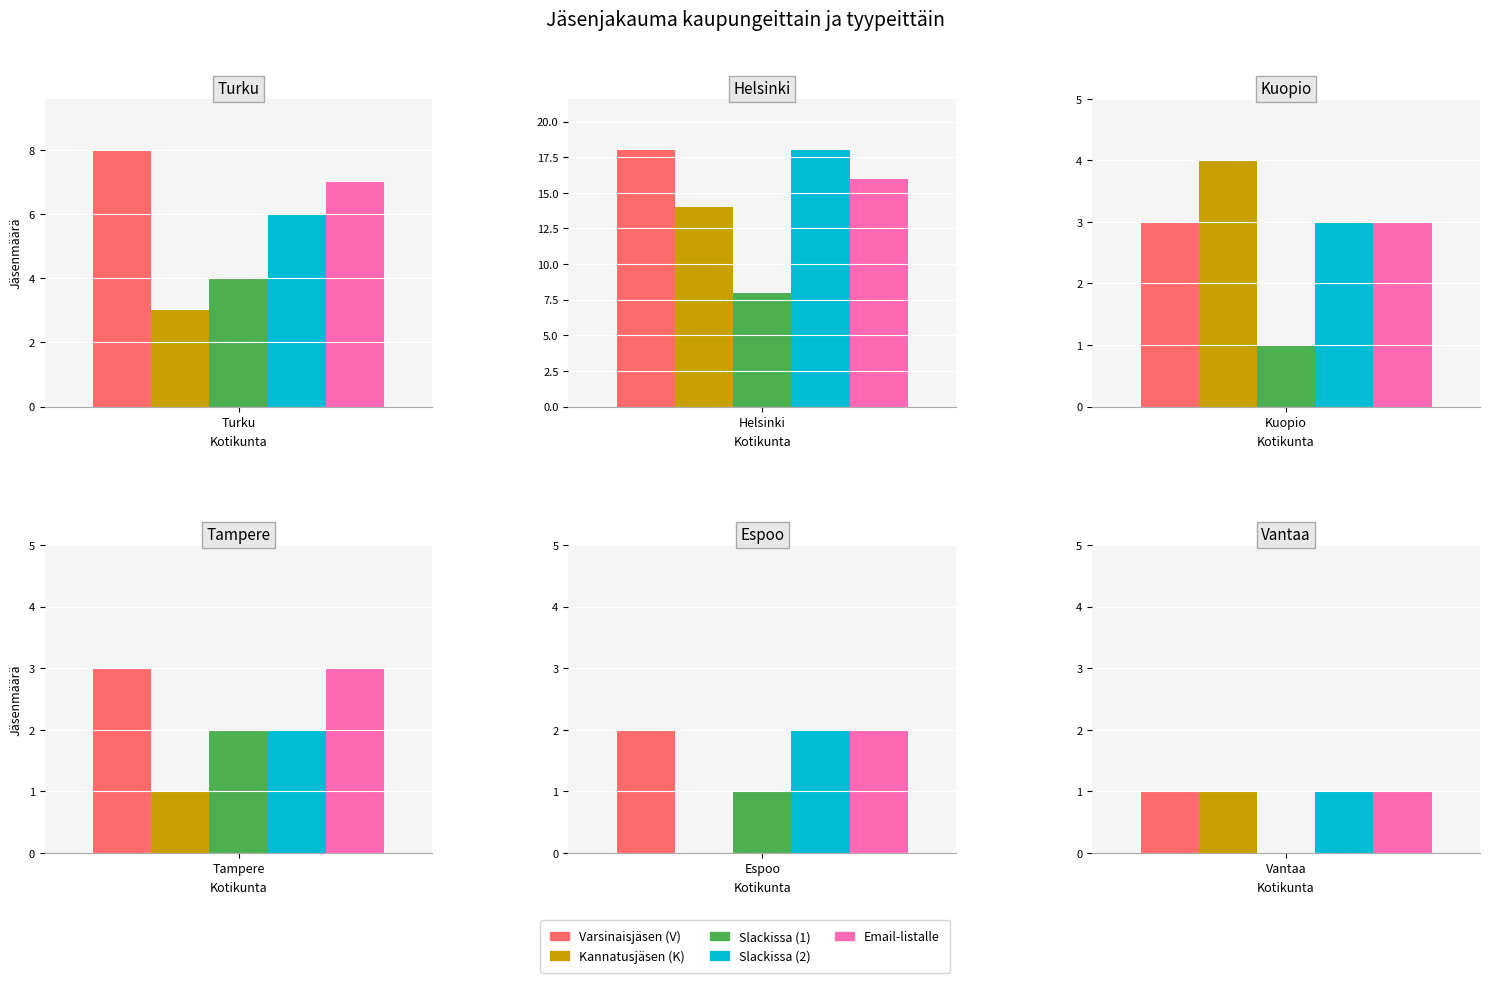

What is the difference between the maximum and minimum values in the Kannatusjäsen (K) series?

14